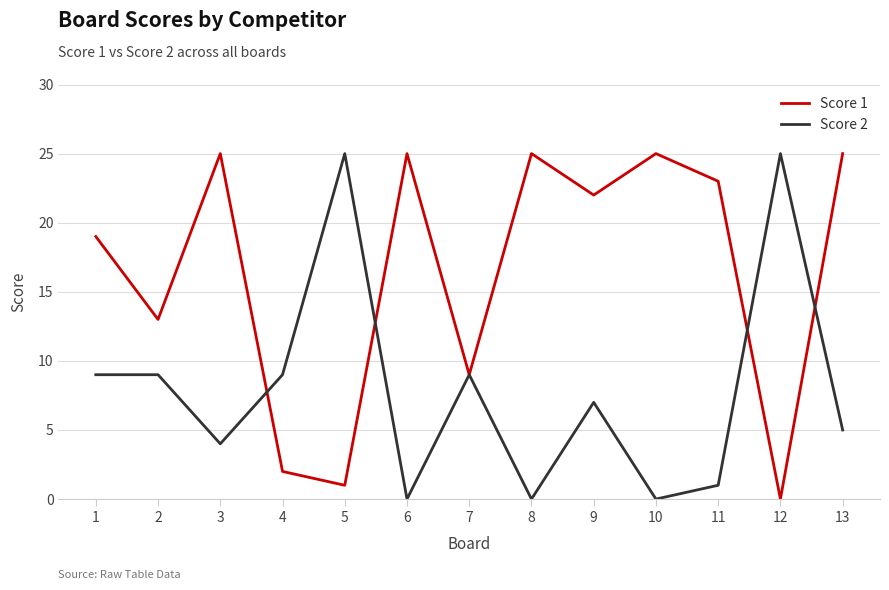

What is the sum of all Score 2 values?

103